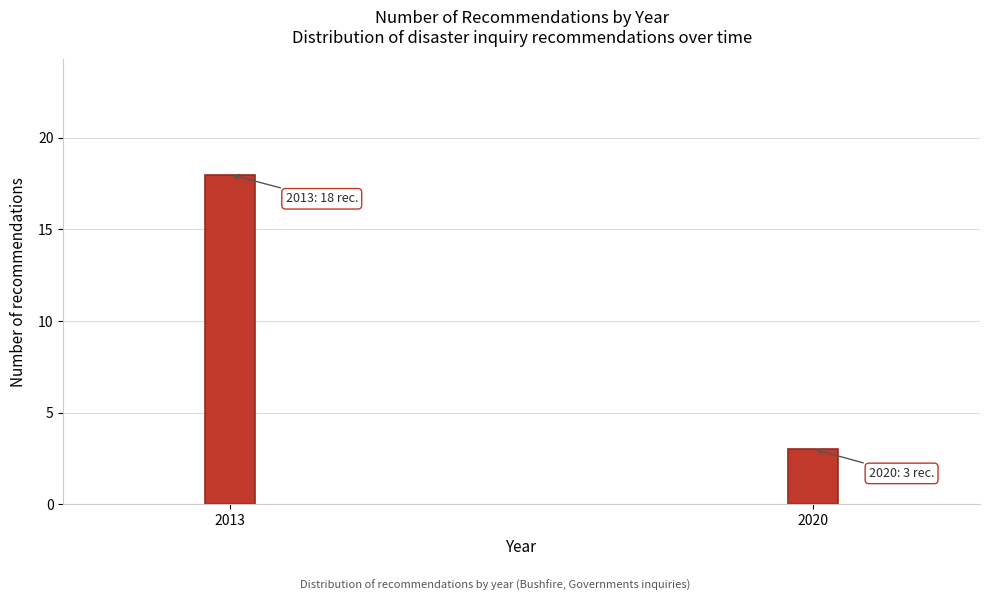

Reading right to left, extract all data points from this chart.

3	18